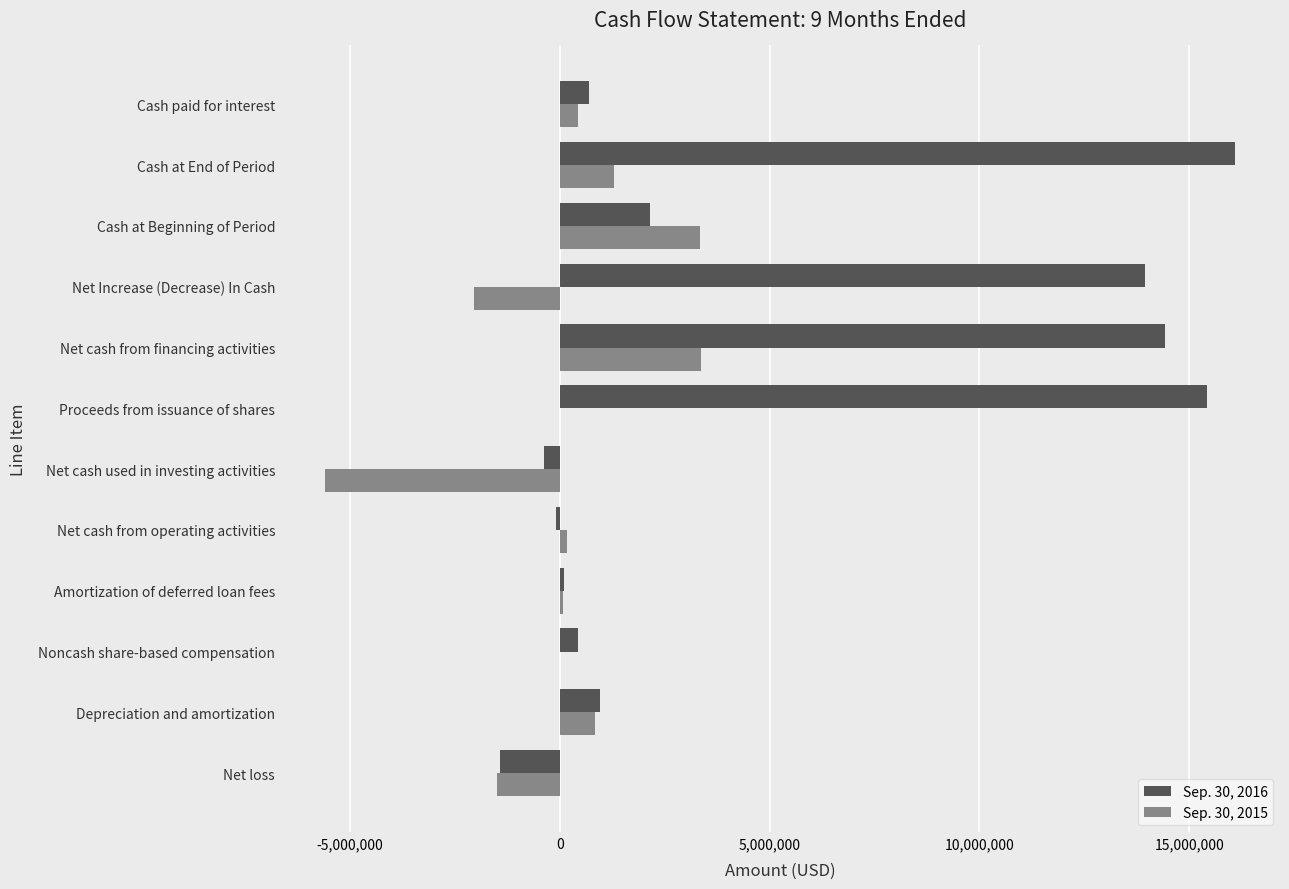

How many categories are shown in the chart?

12